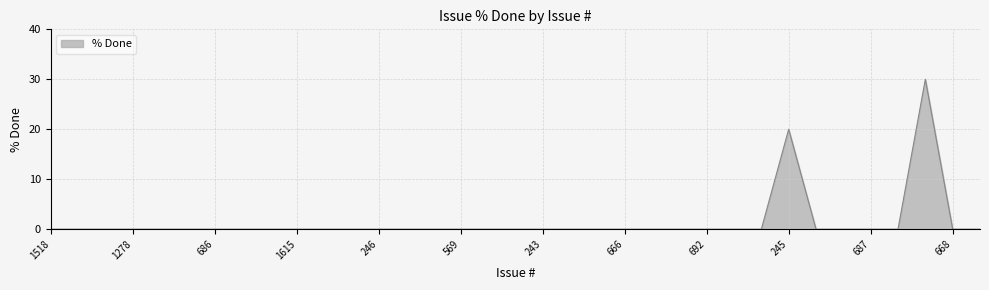

What is the maximum value shown in the chart?

30